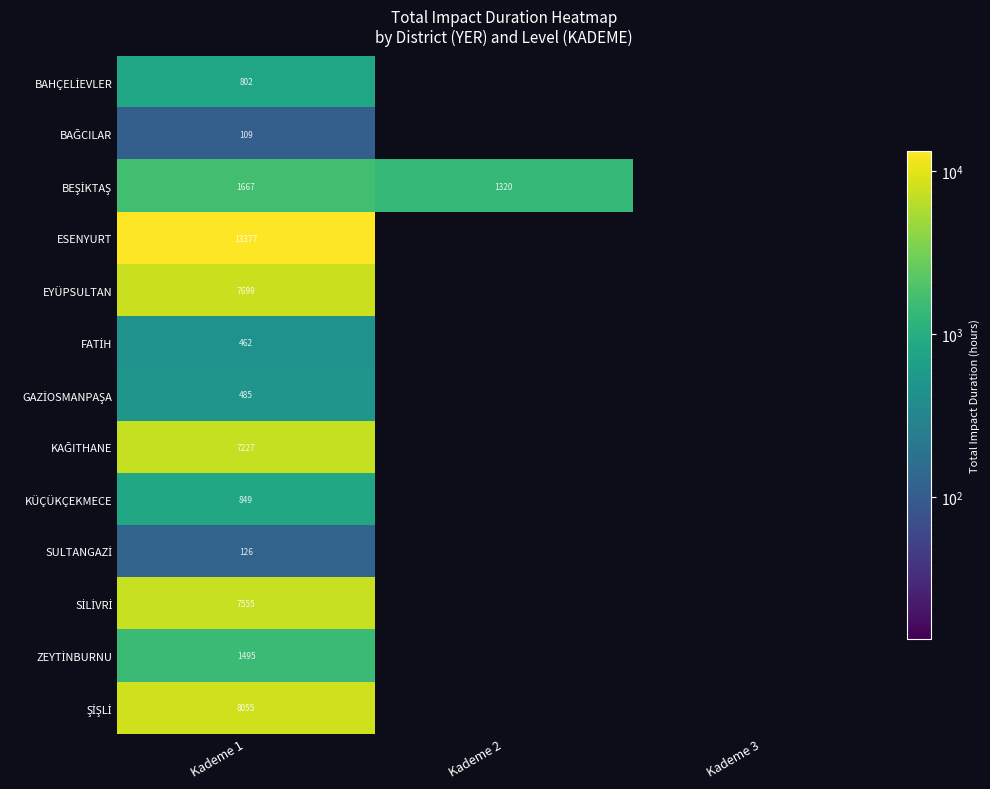

What is the total value across all series at Kademe 1?

49908